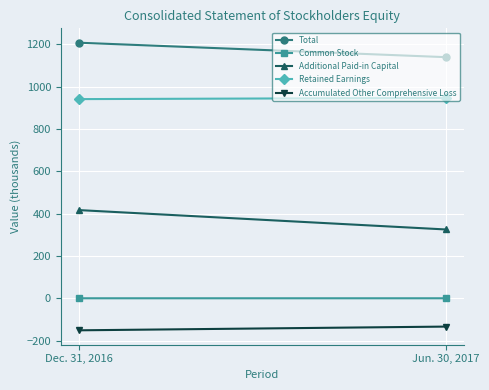

At Dec. 31, 2016, list the series in order from smallest to largest.

Accumulated Other Comprehensive Loss, Common Stock, Additional Paid-in Capital, Retained Earnings, Total